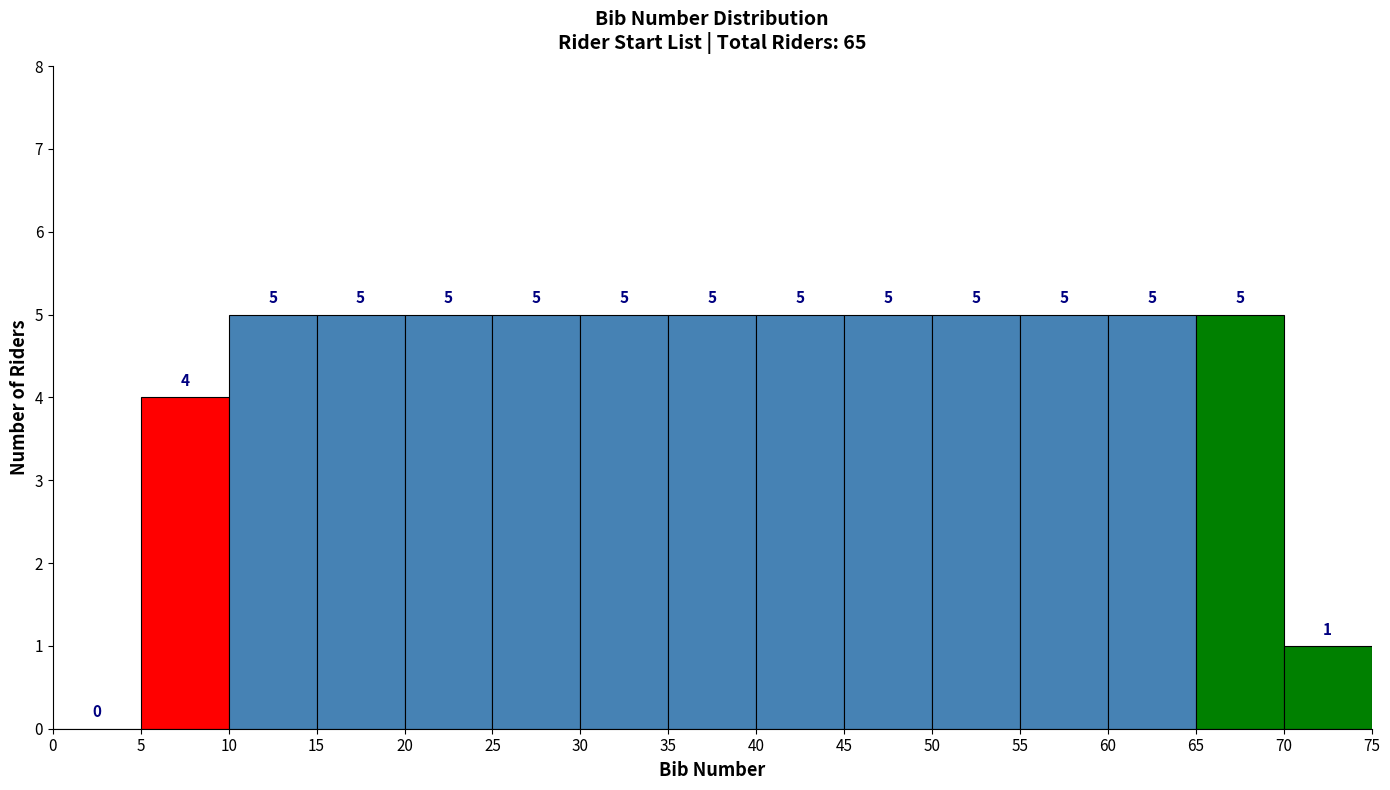

Reading left to right, transcribe this chart: for each bar, give the range it covers on the x-axis and its height.

0 to 5: 0
5 to 10: 4
10 to 15: 5
15 to 20: 5
20 to 25: 5
25 to 30: 5
30 to 35: 5
35 to 40: 5
40 to 45: 5
45 to 50: 5
50 to 55: 5
55 to 60: 5
60 to 65: 5
65 to 70: 5
70 to 75: 1